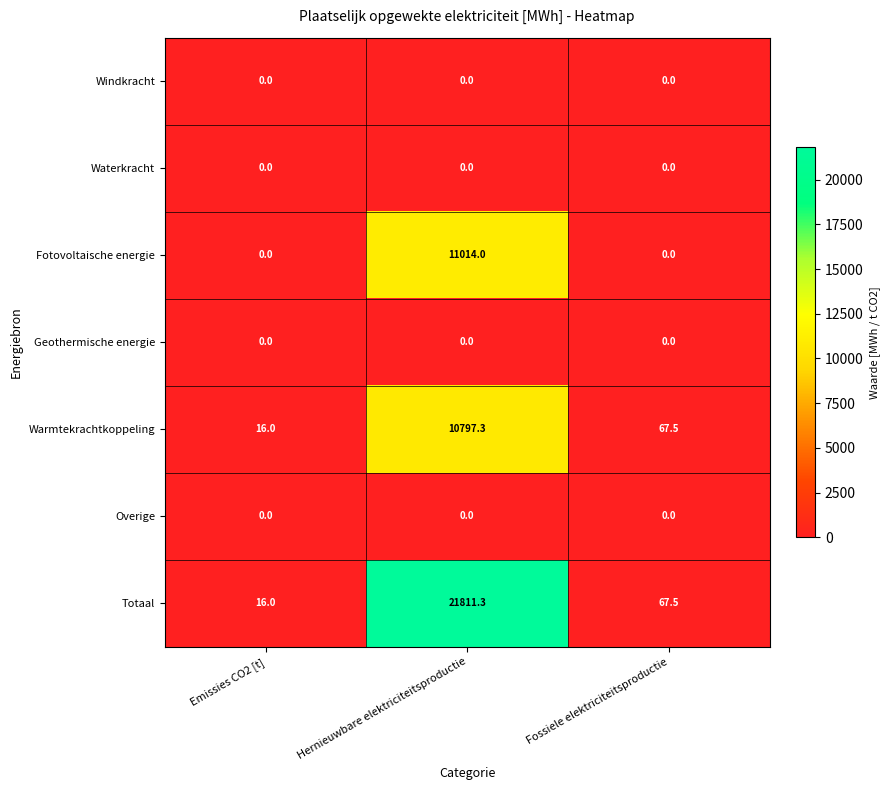

How many data points does each series have?

3